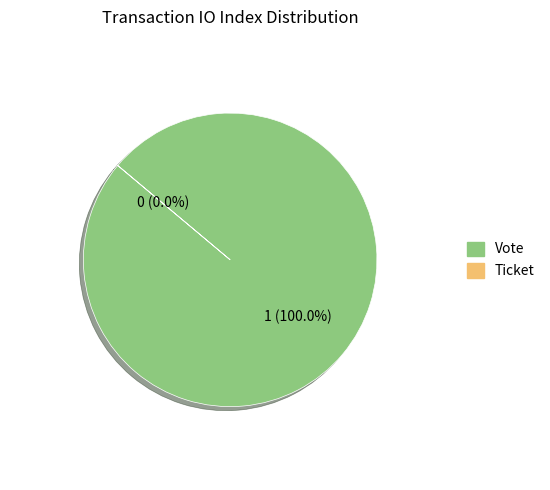

Is it true that Ticket is 1% of the pie?

False